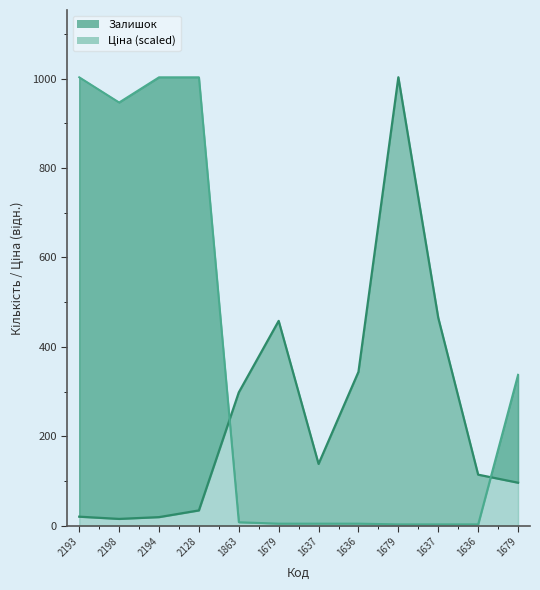

List the series in order of their peak value, highest first.

Залишок, Ціна